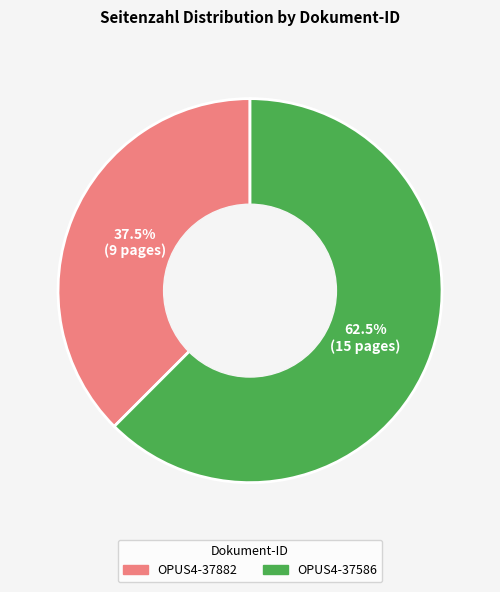

Approximately how many times larger is the value at OPUS4-37586 compared to OPUS4-37882?

1.7